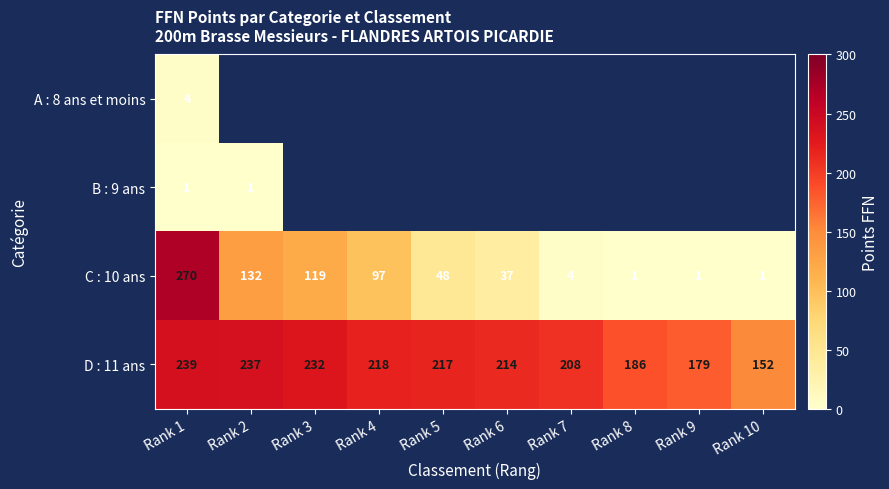

Is it true that D : 11 ans equals 89.6 at Rank 4?

False